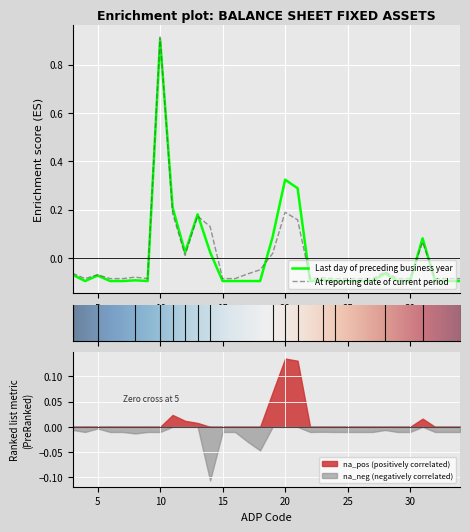

How many lines are shown in the chart?

2